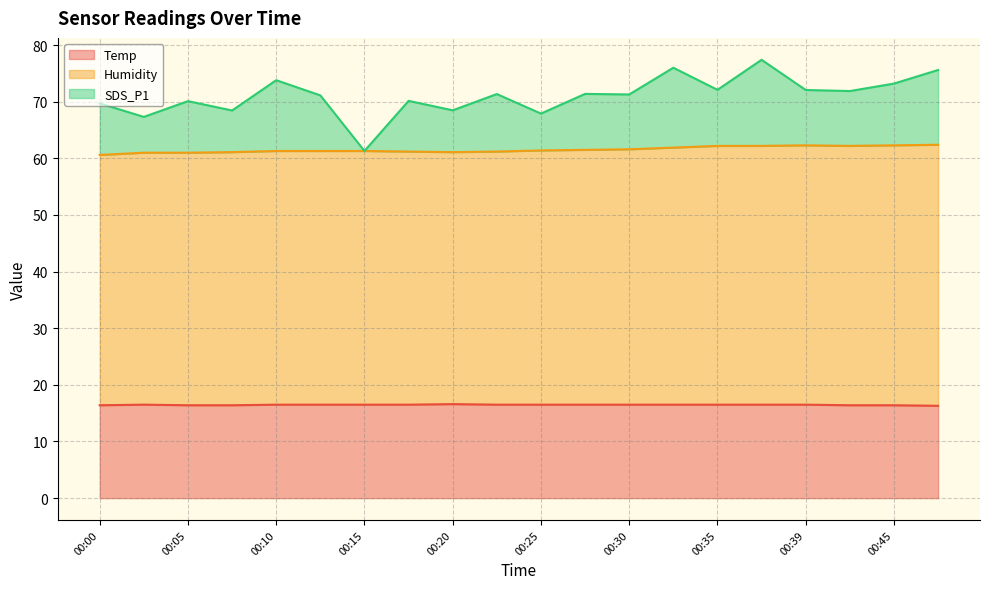

List the series in order of their peak value, highest first.

SDS_P1, Humidity, Temp